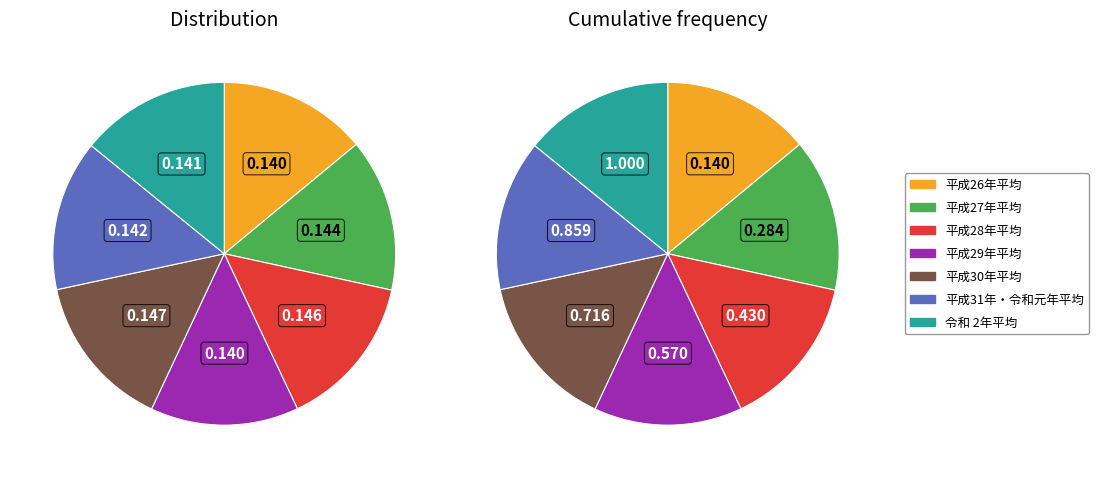

To the nearest percent, what is the combined percentage of 平成29年平均 and 平成26年平均?

28%